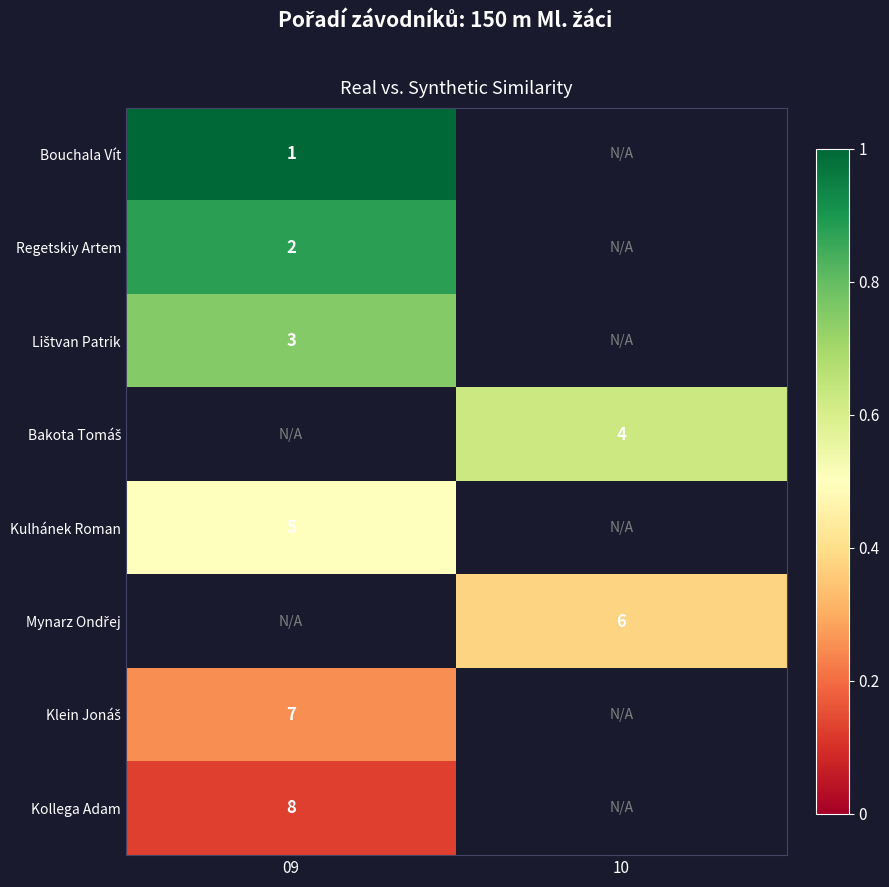

How many positive values does the Lištvan Patrik series have?

1